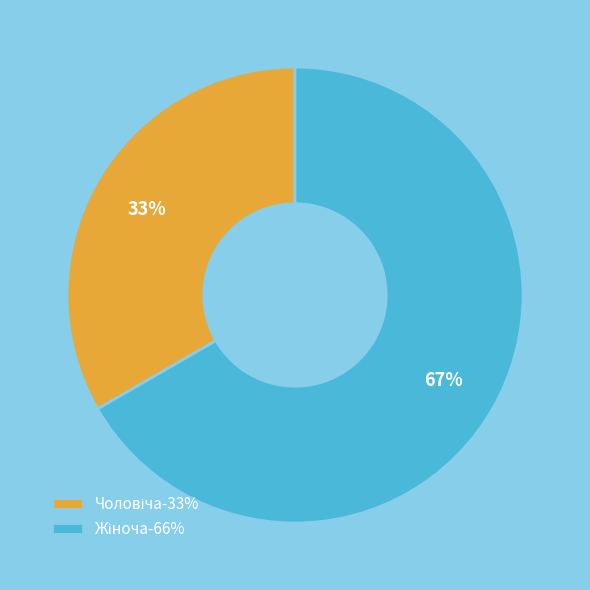

To the nearest percent, what is the average slice percentage?

50%